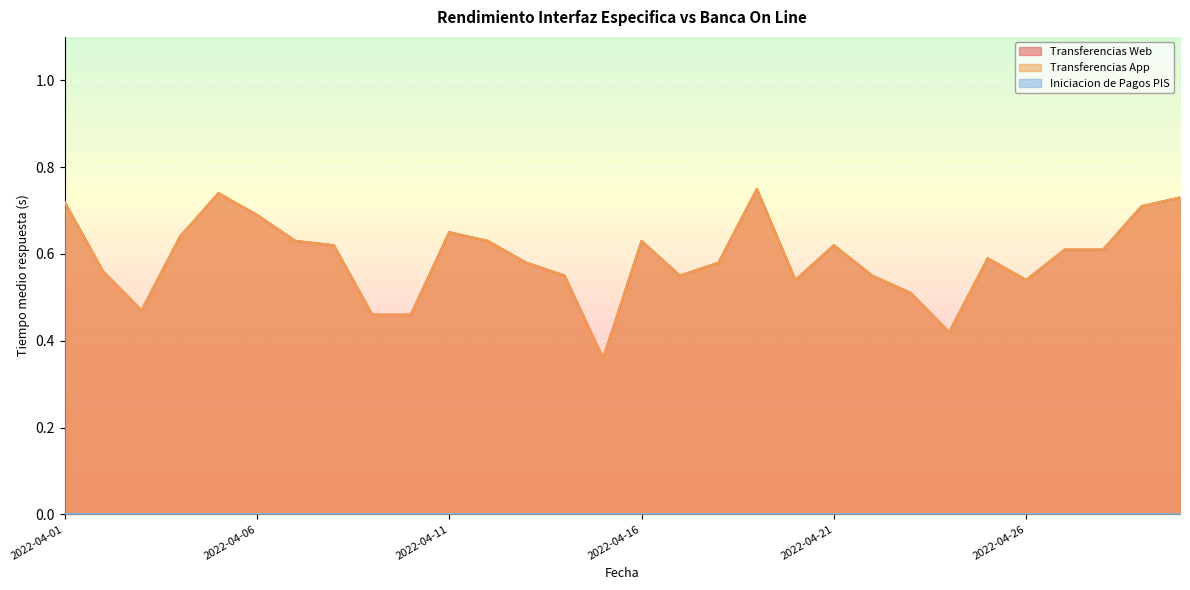

Reading right to left, transcribe all the data shown in this chart.

Transferencias Web: 2022-04-30=0.7	2022-04-29=0.7	2022-04-28=0.6	2022-04-27=0.6	2022-04-26=0.5	2022-04-25=0.6	2022-04-24=0.4	2022-04-23=0.5	2022-04-22=0.6	2022-04-21=0.6	2022-04-20=0.5	2022-04-19=0.8	2022-04-18=0.6	2022-04-17=0.6	2022-04-16=0.6	2022-04-15=0.4	2022-04-14=0.6	2022-04-13=0.6	2022-04-12=0.6	2022-04-11=0.7	2022-04-10=0.5	2022-04-09=0.5	2022-04-08=0.6	2022-04-07=0.6	2022-04-06=0.7	2022-04-05=0.7	2022-04-04=0.6	2022-04-03=0.5	2022-04-02=0.6	2022-04-01=0.7
Transferencias App: 2022-04-30=0.7	2022-04-29=0.7	2022-04-28=0.6	2022-04-27=0.6	2022-04-26=0.5	2022-04-25=0.6	2022-04-24=0.4	2022-04-23=0.5	2022-04-22=0.6	2022-04-21=0.6	2022-04-20=0.5	2022-04-19=0.8	2022-04-18=0.6	2022-04-17=0.6	2022-04-16=0.6	2022-04-15=0.4	2022-04-14=0.6	2022-04-13=0.6	2022-04-12=0.6	2022-04-11=0.7	2022-04-10=0.5	2022-04-09=0.5	2022-04-08=0.6	2022-04-07=0.6	2022-04-06=0.7	2022-04-05=0.7	2022-04-04=0.6	2022-04-03=0.5	2022-04-02=0.6	2022-04-01=0.7